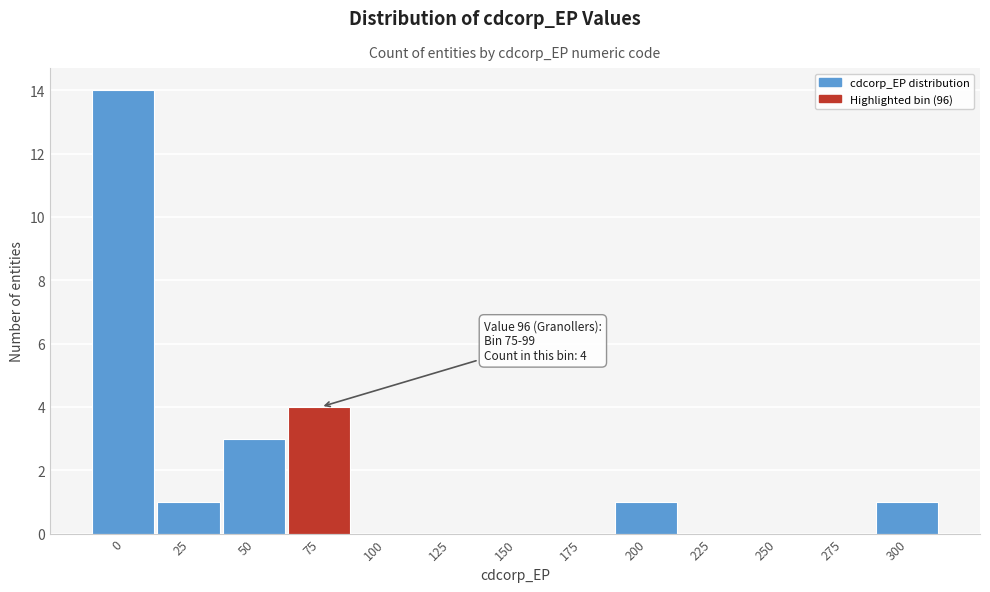

Reading left to right, list all the values displayed in this chart.

0=14	25=1	50=3	75=4	100=0	125=0	150=0	175=0	200=1	225=0	250=0	275=0	300=1